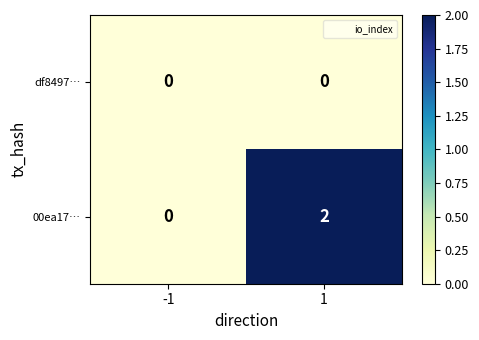

What is the total value across all series at 1?

2